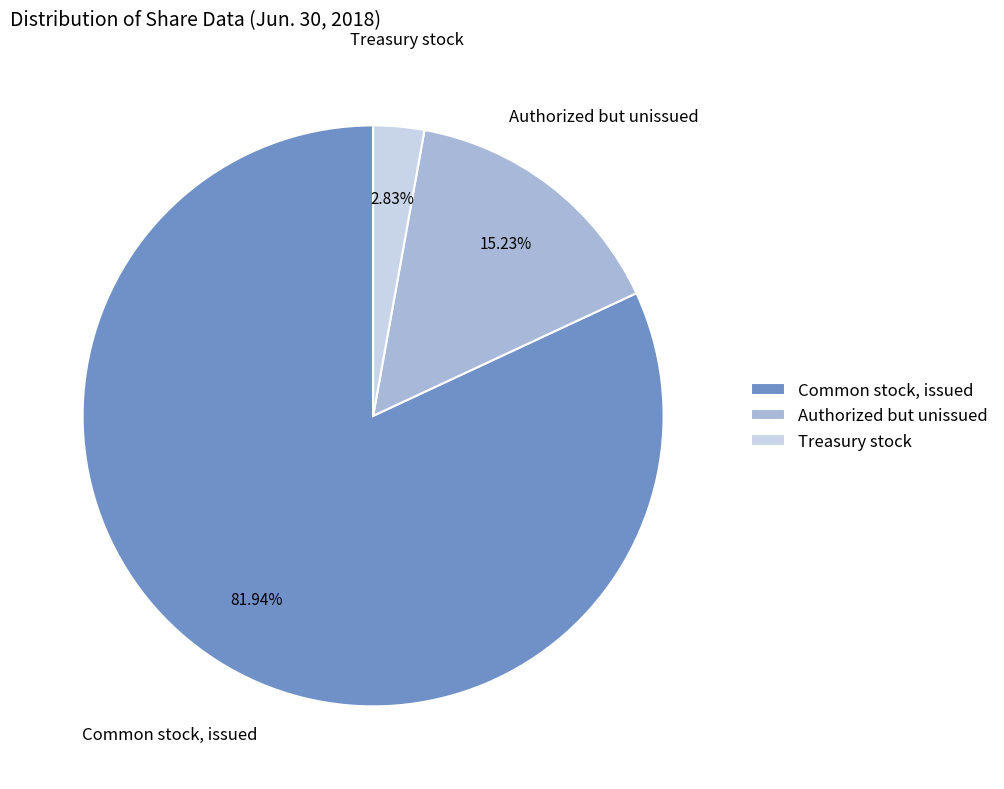

How many segments does this pie chart have?

3